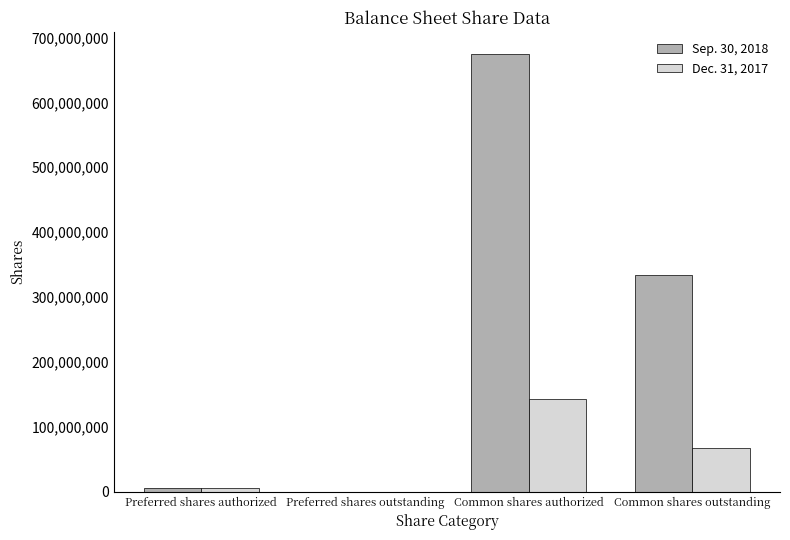

Which series has the largest total across all categories?

Sep. 30, 2018